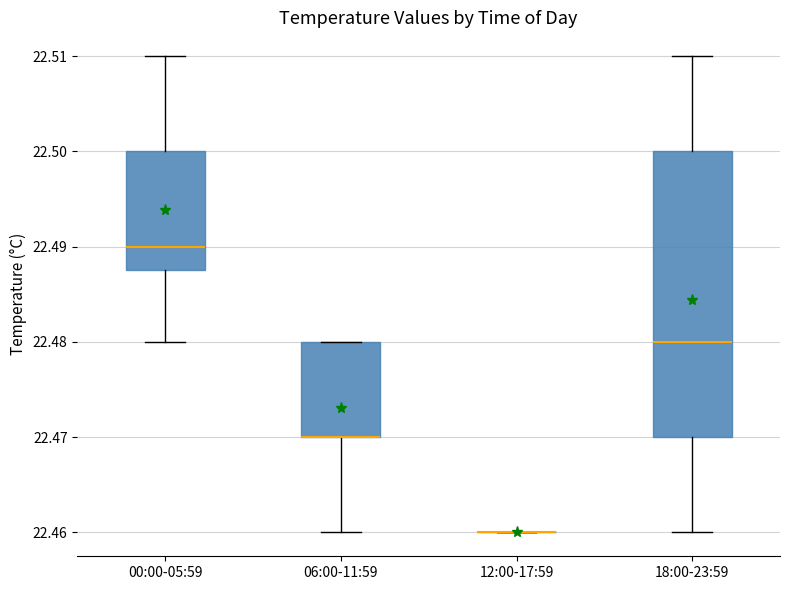

Reading left to right, read every box against the y-axis: the position of its median line, the range the box covers, and the ends of its whiskers. The values are not printed on the chart, so give them approximately, as read against the axis.

00:00-05:59: median 22.490, box 22.488 to 22.500, whiskers 22.480 to 22.510
06:00-11:59: median 22.470 (drawn on the box's lower edge), box 22.470 to 22.480, whiskers 22.460 to 22.480
12:00-17:59: box collapsed to a line at 22.460, whiskers 22.460 to 22.460
18:00-23:59: median 22.480, box 22.470 to 22.500, whiskers 22.460 to 22.510